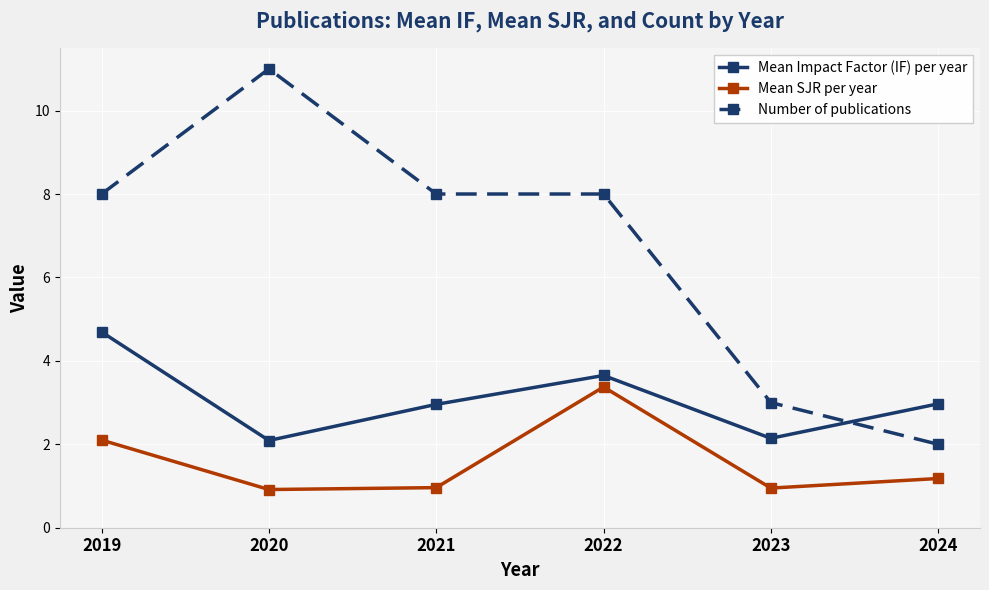

True or false: Mean Impact Factor (IF) per year and Mean SJR per year intersect in this chart.

False